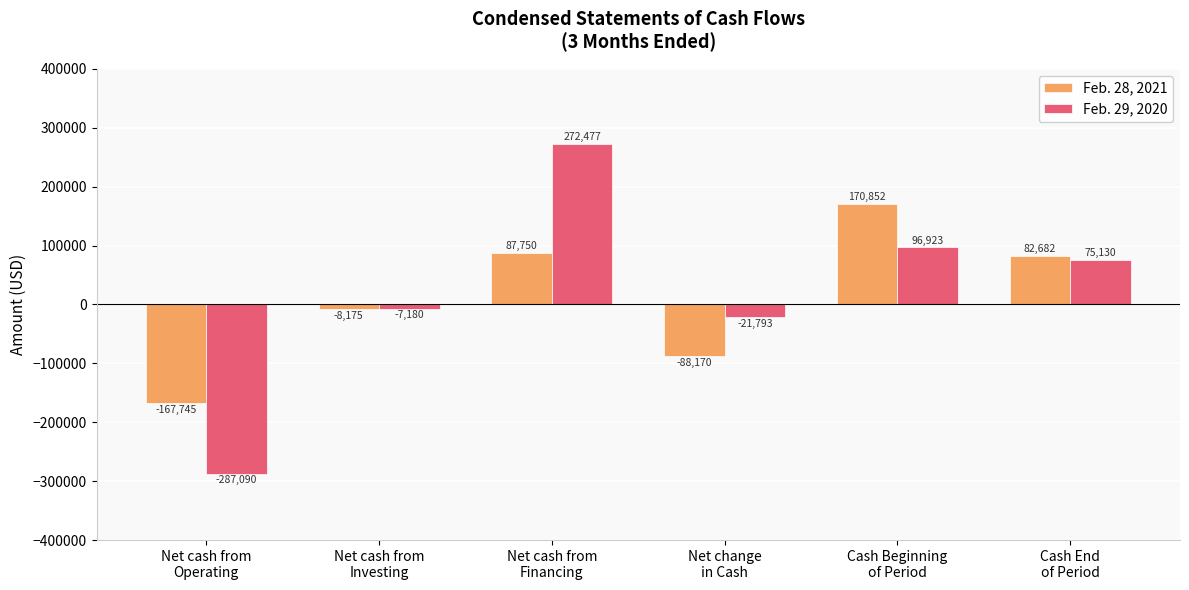

What is the value of the Feb. 28, 2021 bar at the 2nd from the left?

-8175